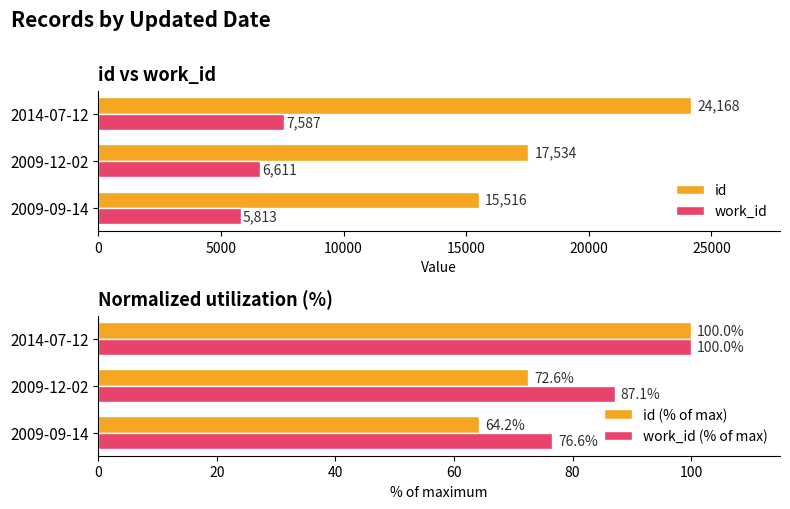

What is the minimum value for work_id?

5813